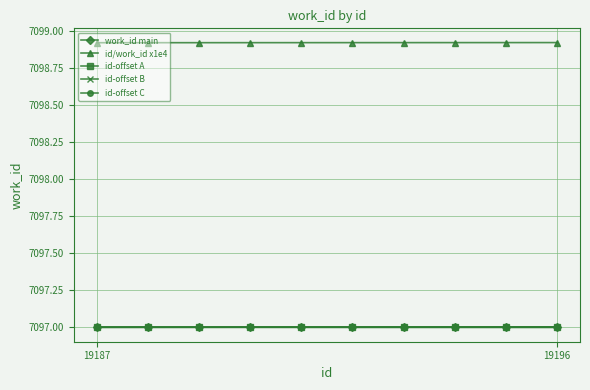

What is the smallest value displayed?

7097.0